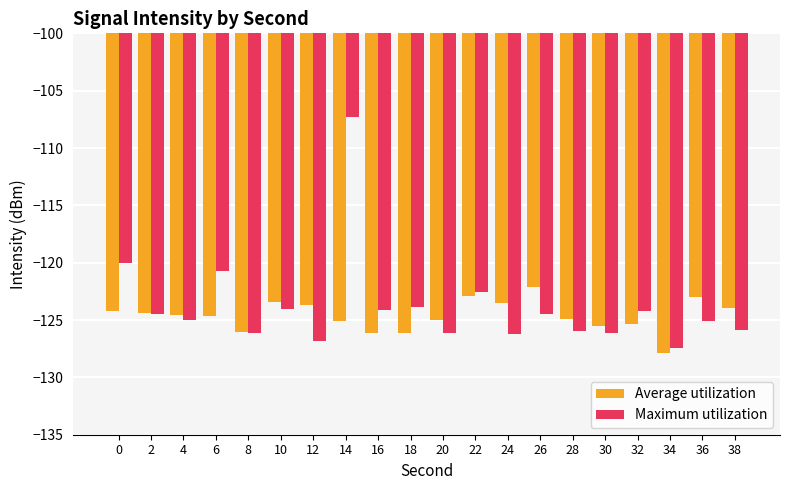

Rank the series by their maximum value, from highest to lowest.

Maximum utilization, Average utilization